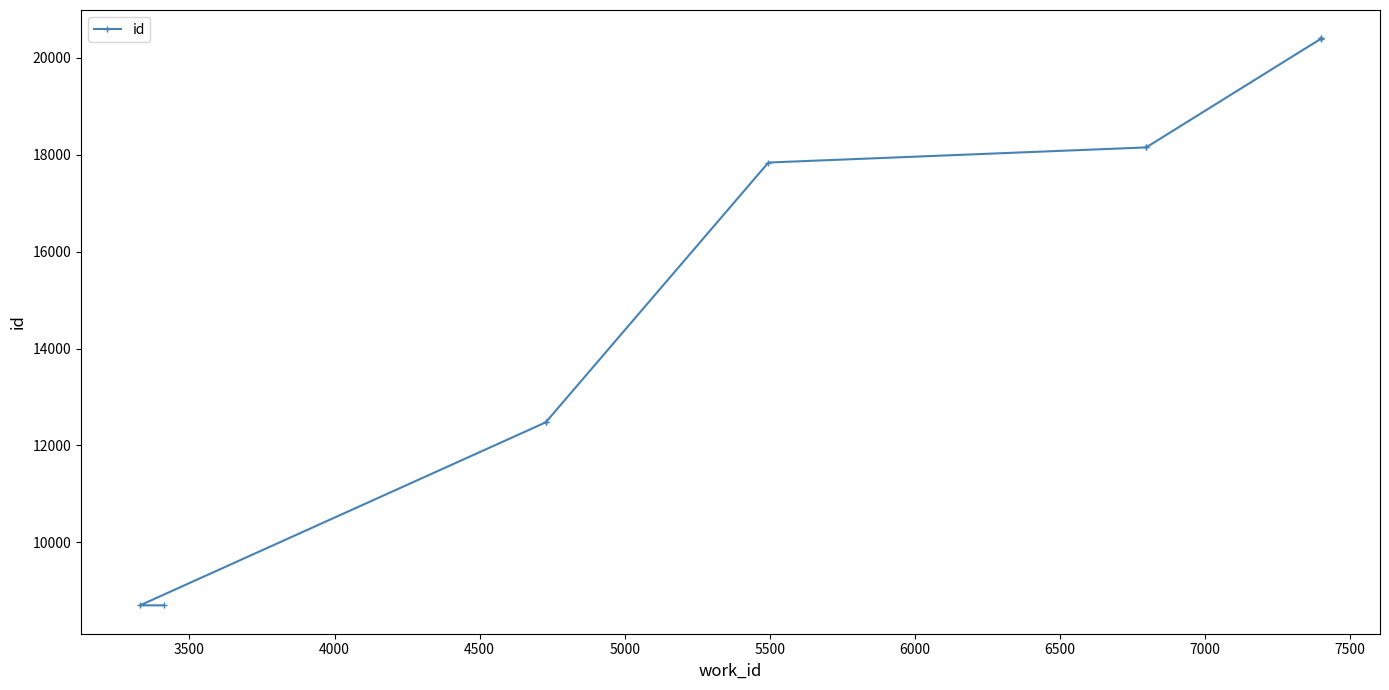

Is it true that the value at 4000 is 6261?

False